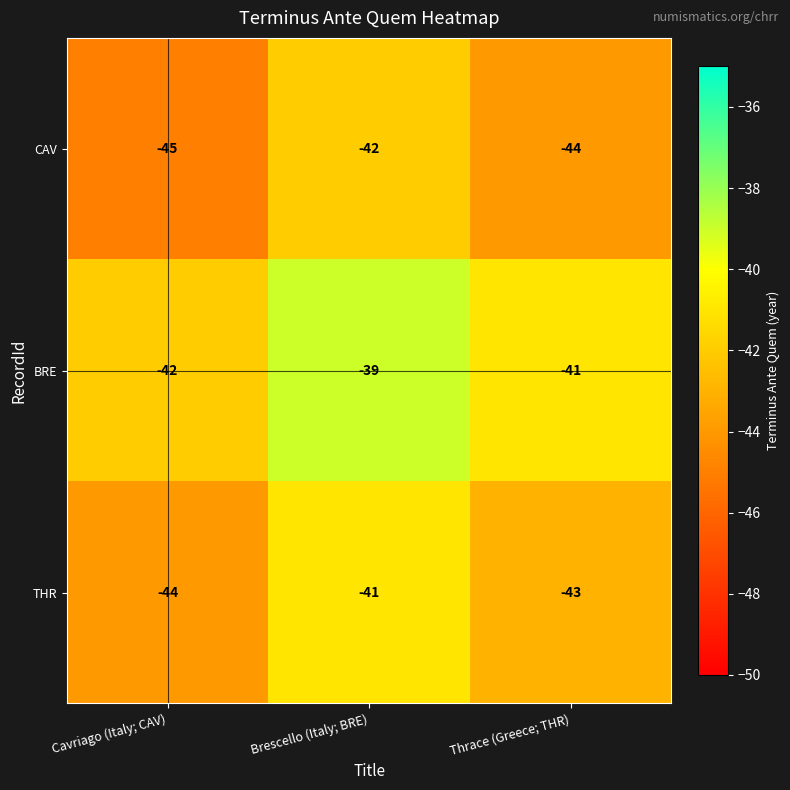

Which series has the largest total across all categories?

BRE